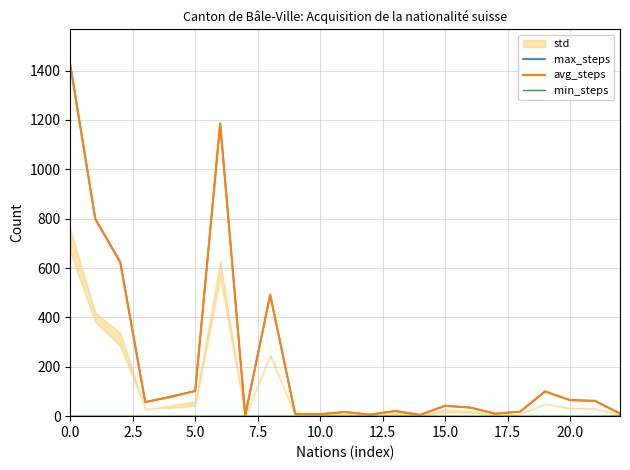

What is the label of the 19th point from the left?

18